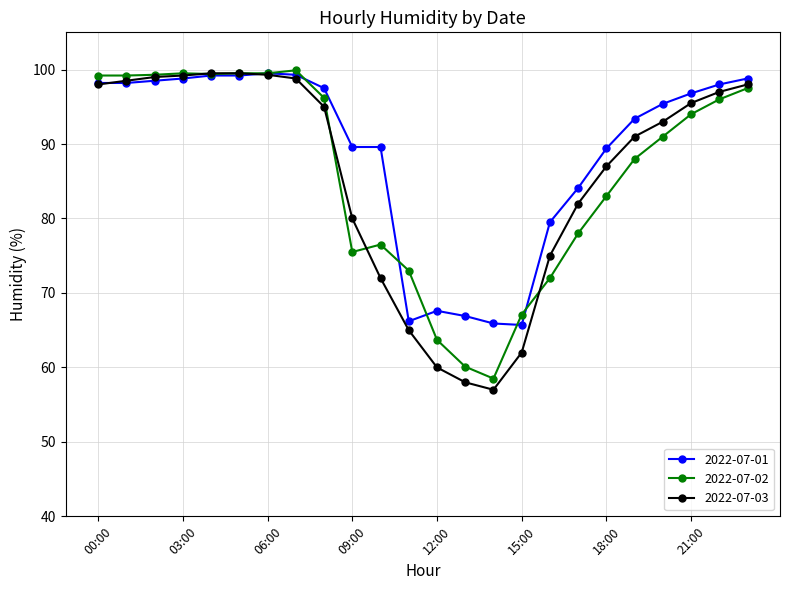

How many series are shown in this chart?

3